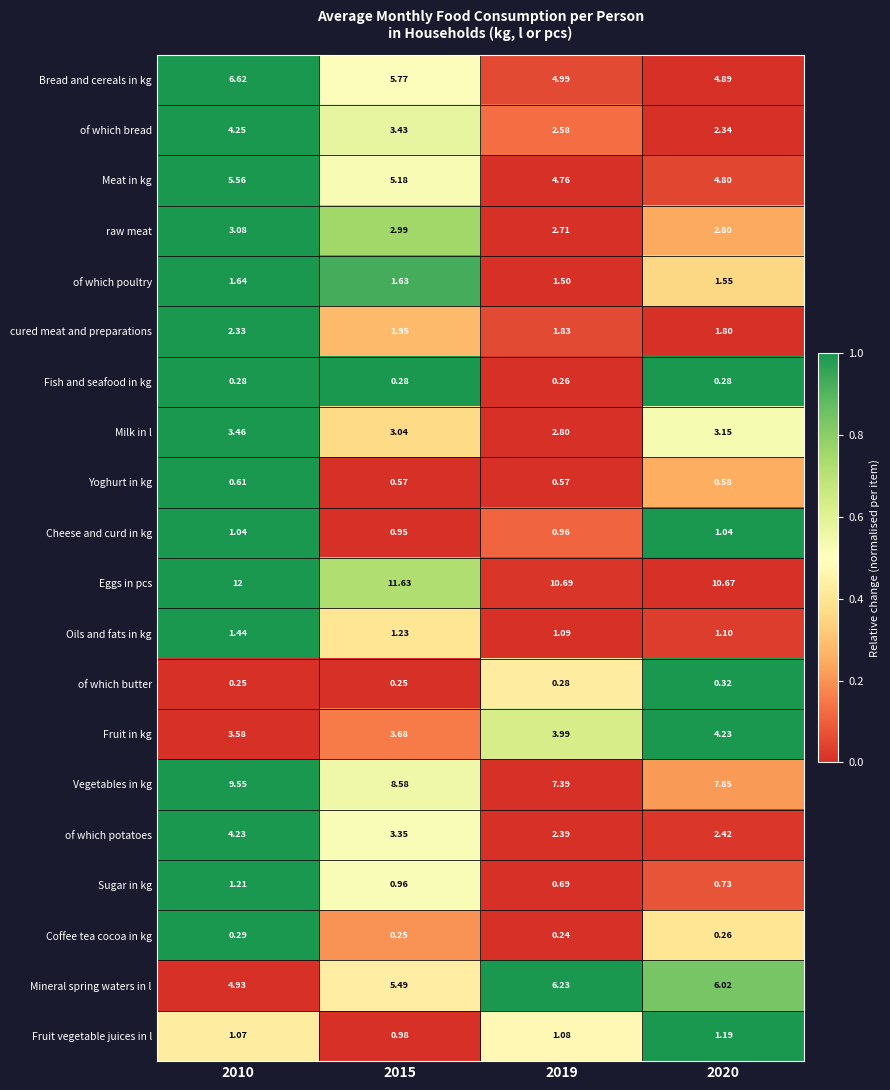

Which series has the widest spread of values?

Vegetables in kg